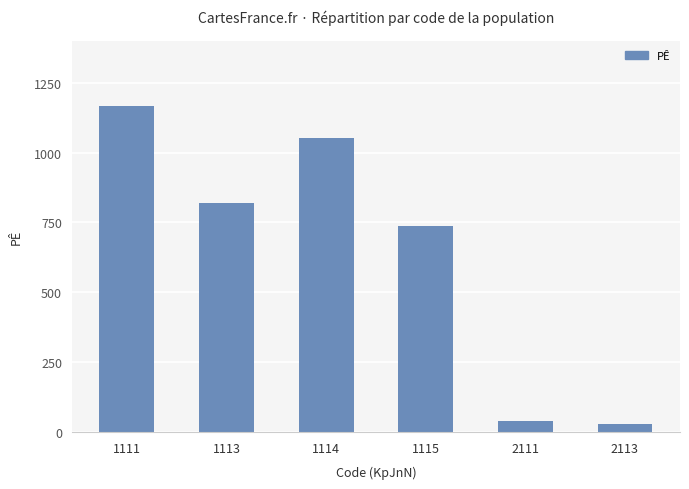

What is the value of the 5th bar from the left?

38